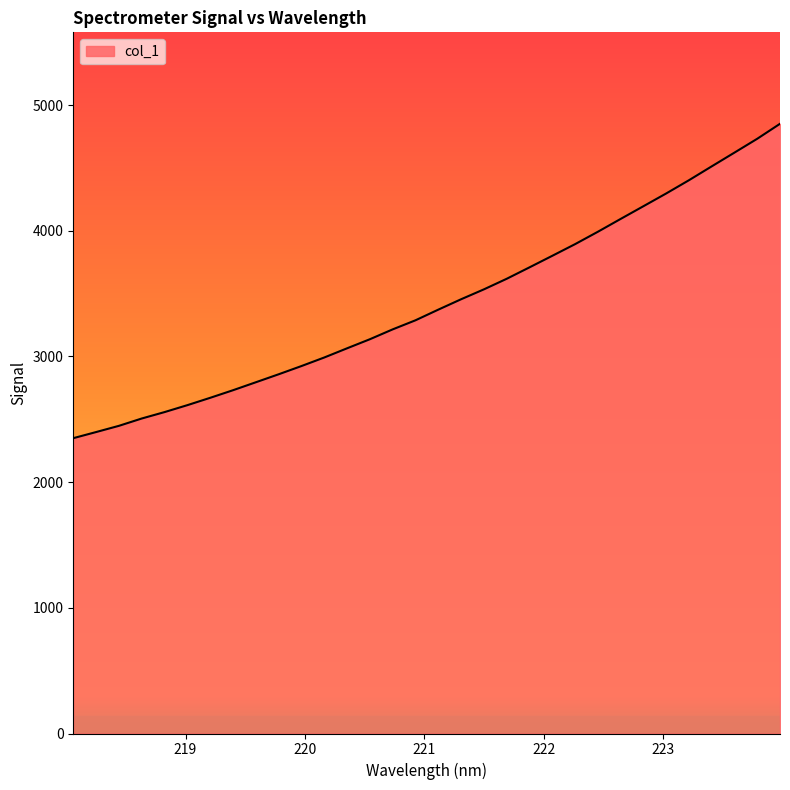

What is the difference between the maximum and minimum values?

2501.6